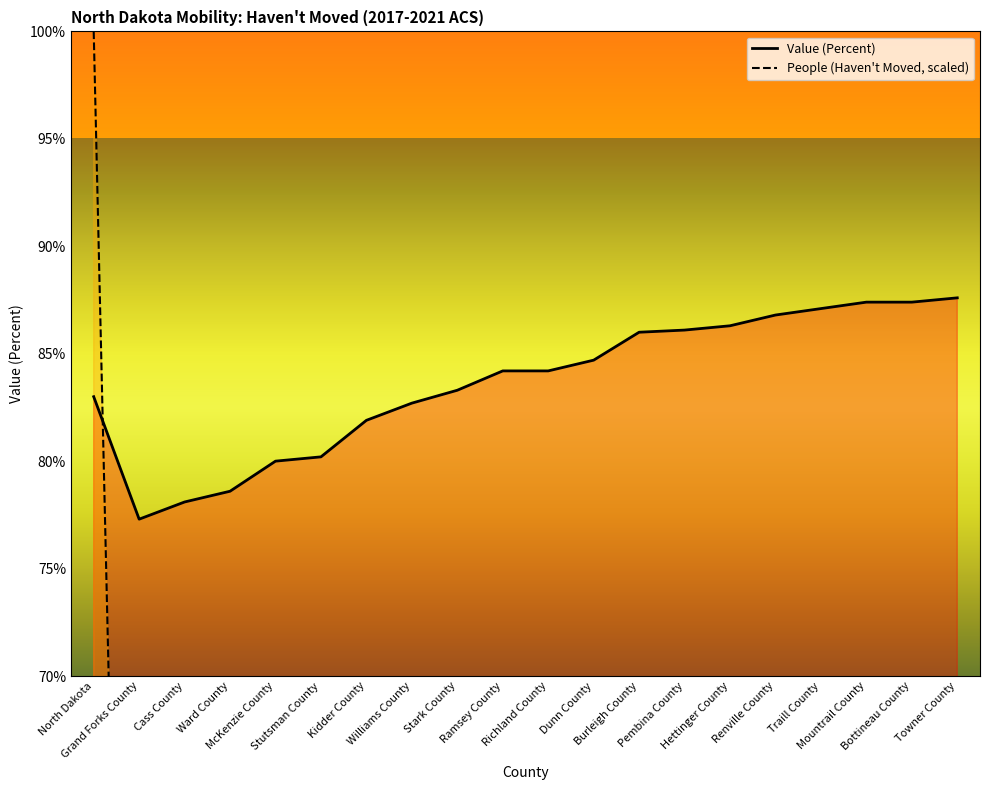

What value does the Value (Percent) series have at Stark County?

83.3